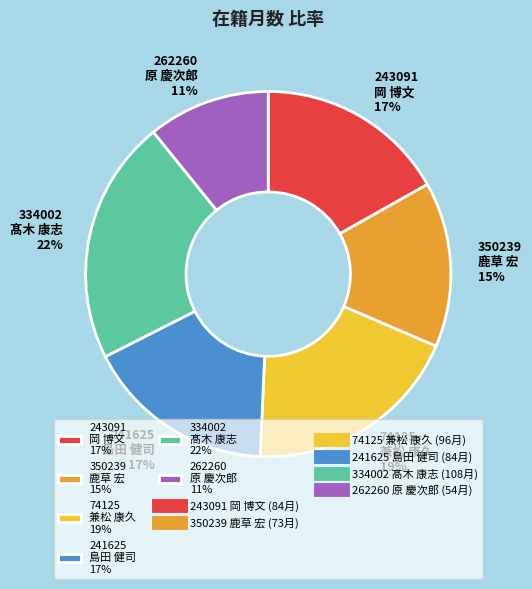

To the nearest percent, what percentage of the pie is 262260 原 慶次郎 11%?

11%